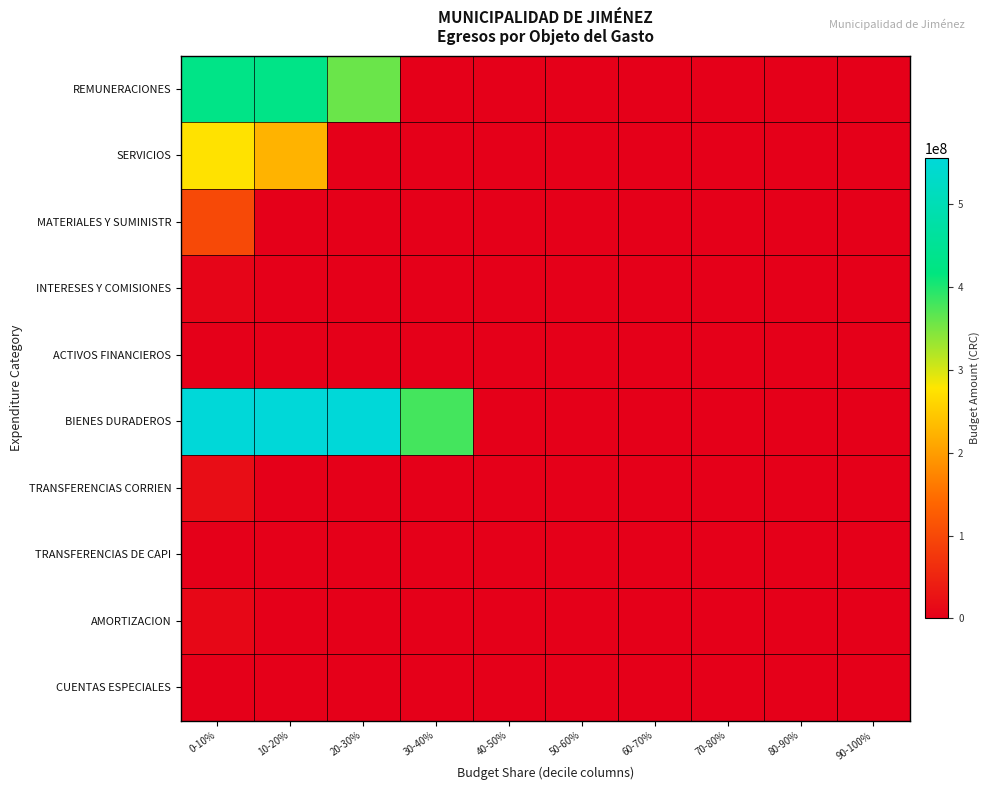

Which series changed the most between 20-30% and 40-50%?

BIENES DURADEROS